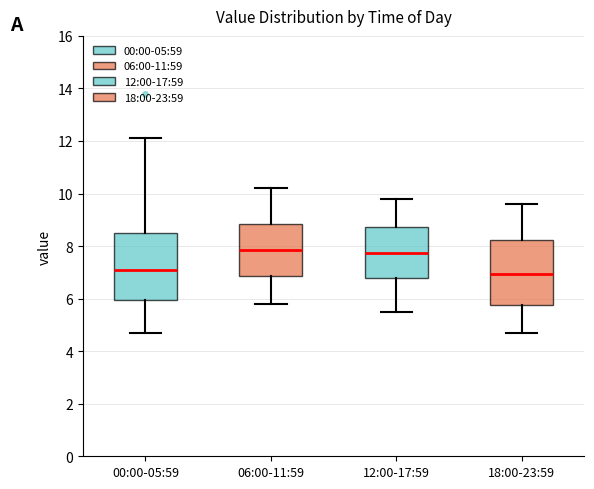

Reading left to right, read every box against the y-axis: the position of its median line, the range the box covers, and the ends of its whiskers. The values are not printed on the chart, so give them approximately, as read against the axis.

00:00-05:59: median 7.0, box 6.0 to 8.4, whiskers 4.8 to 12.2
06:00-11:59: median 7.8, box 6.8 to 8.8, whiskers 5.8 to 10.2
12:00-17:59: median 7.8, box 6.8 to 8.8, whiskers 5.6 to 9.8
18:00-23:59: median 7.0, box 5.8 to 8.2, whiskers 4.8 to 9.6